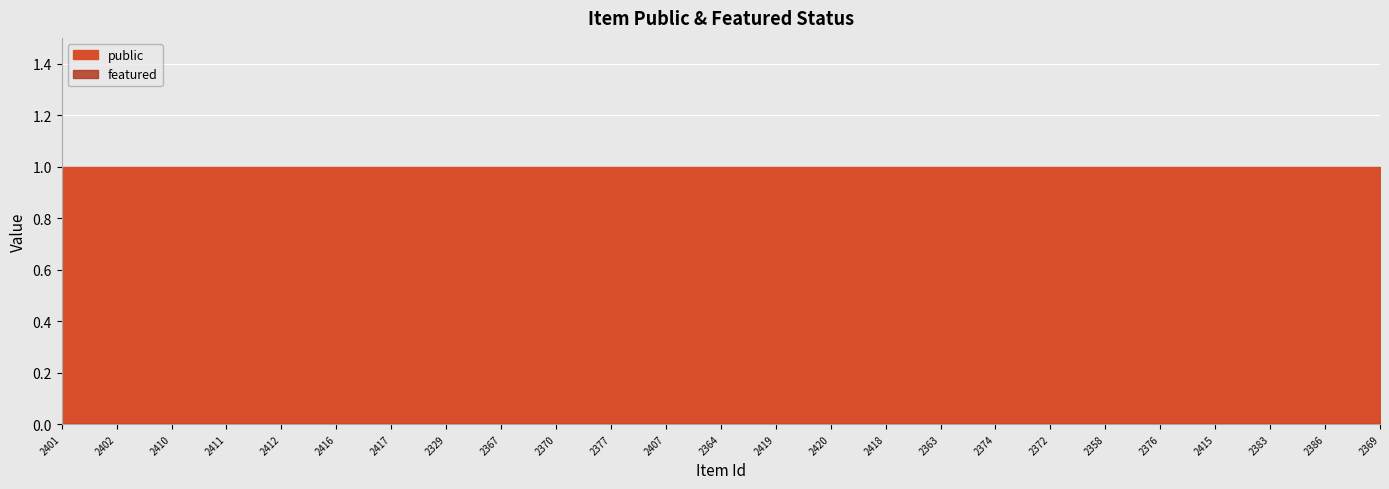

What is the total value across all series at 2415?

1